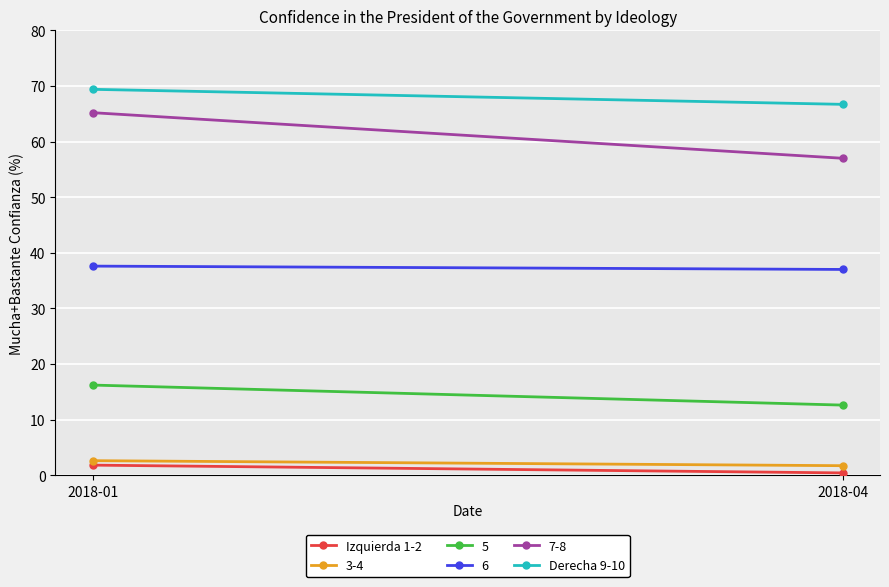

Where is Derecha 9-10 nearest to the value 68?

2018-04